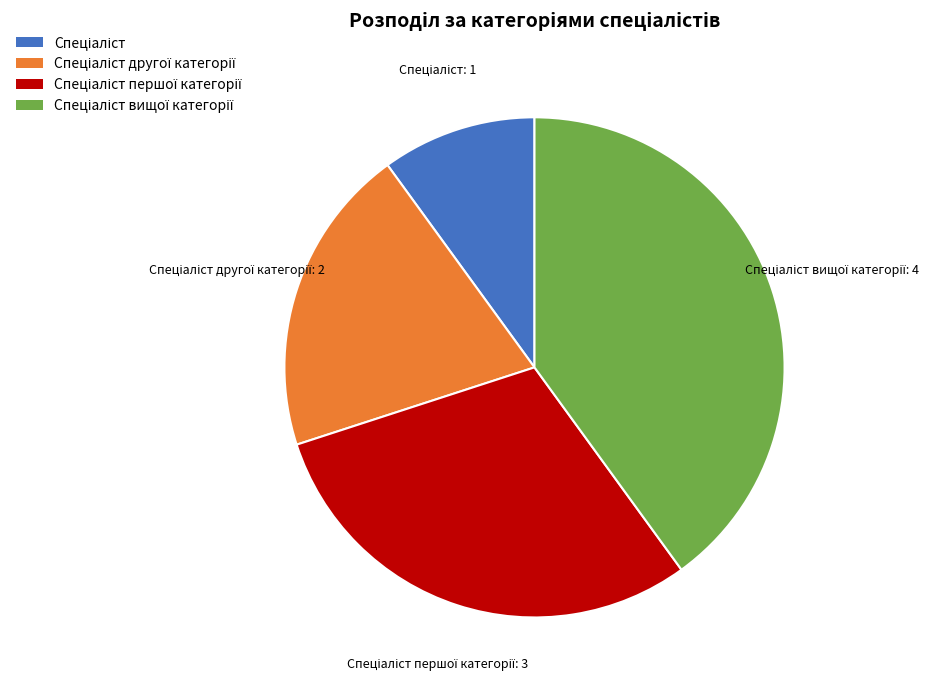

Is there any slice that represents more than half of the pie?

No